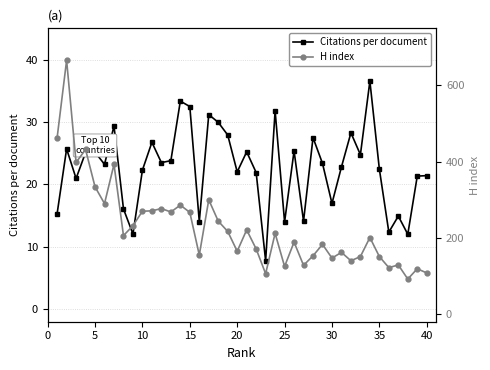

What is the lowest value of the H index series?

92.0